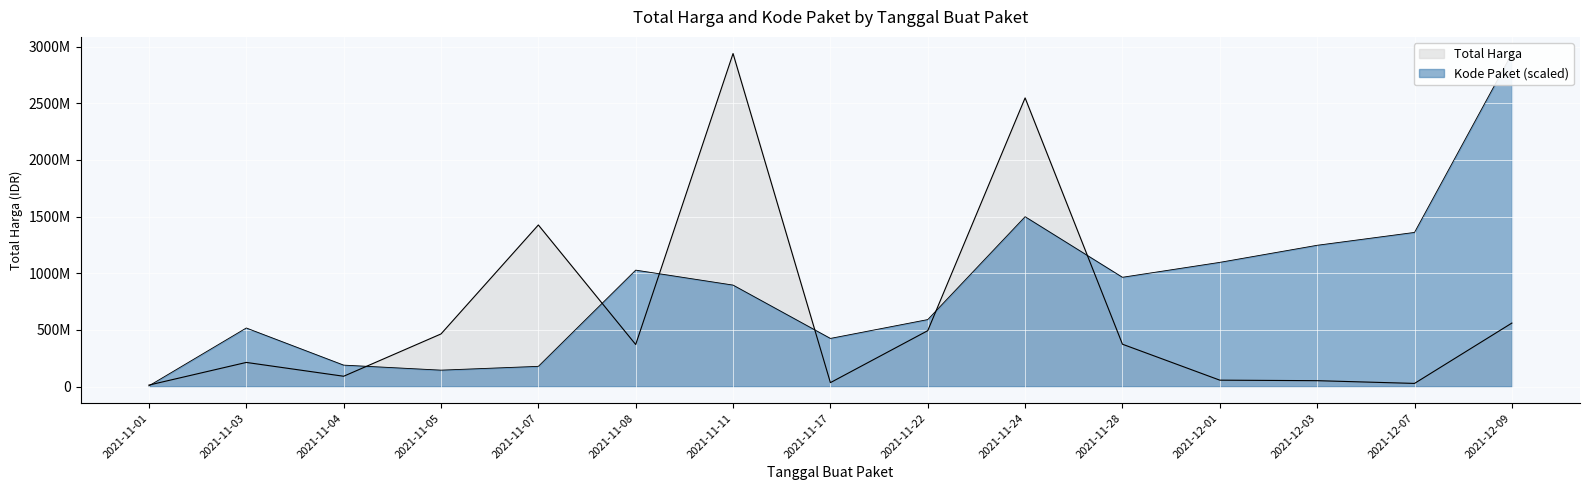

What is the lowest value of the Total Harga series?

12787500.0